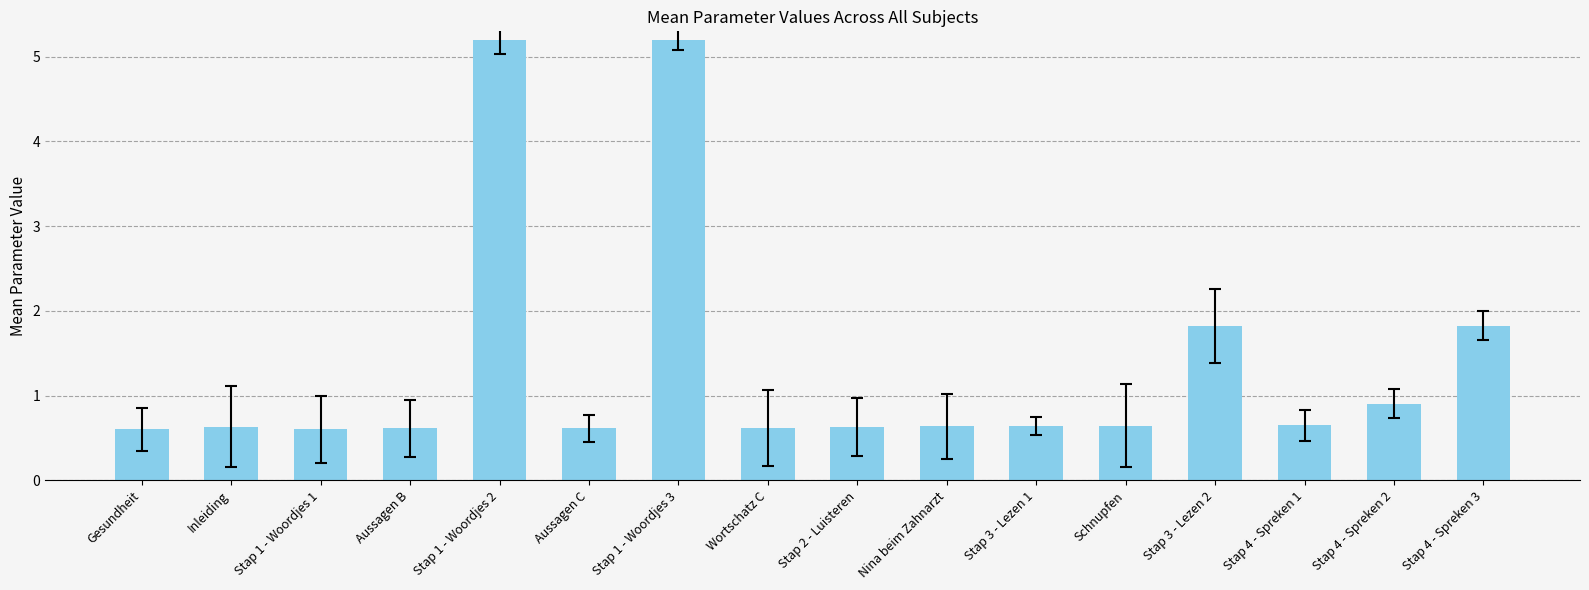

What is the sum of all values?

21.8